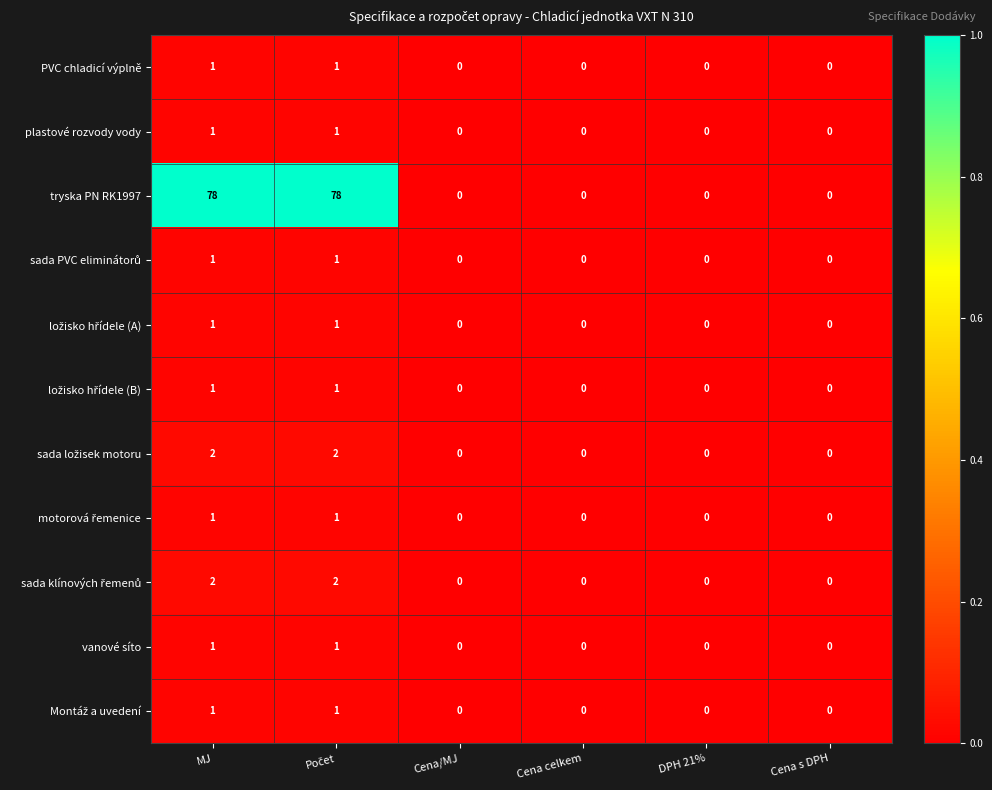

Which series has the widest spread of values?

tryska PN RK1997